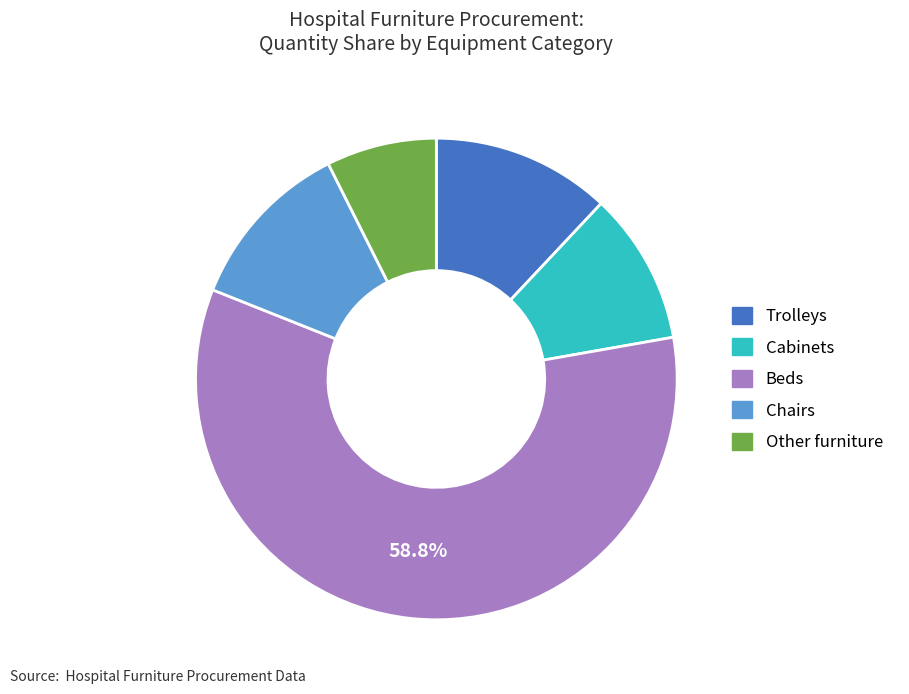

What is the smallest slice in the pie chart?

Other furniture